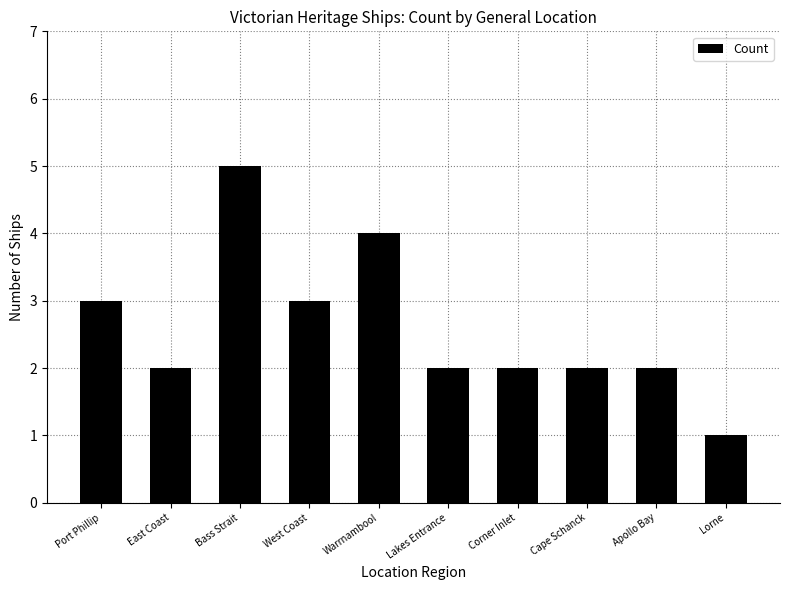

True or false: the data shows 5 at Port Phillip.

False